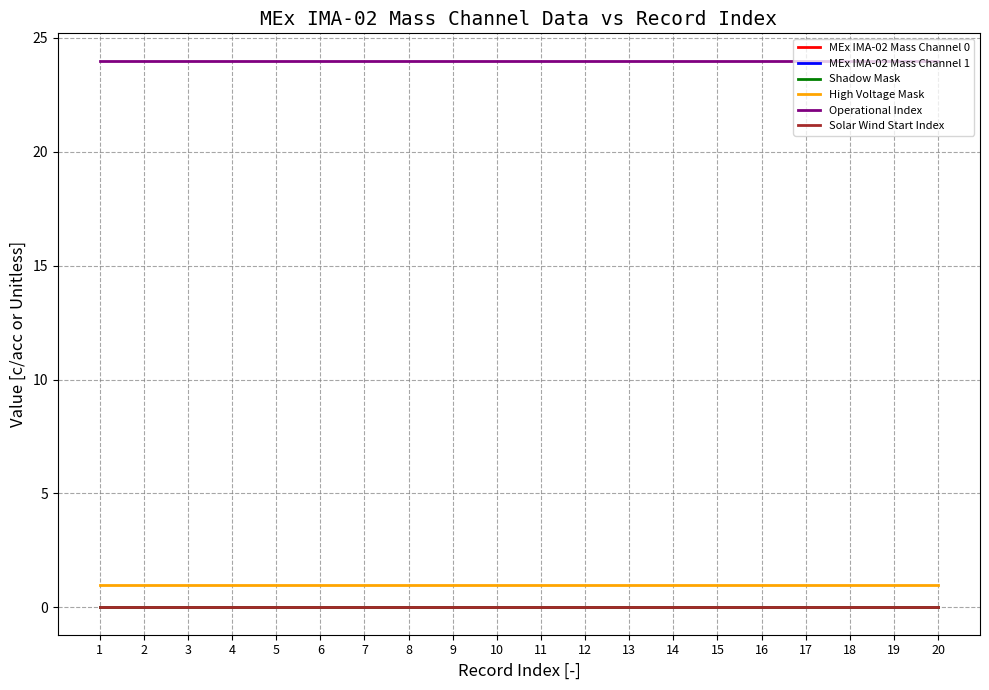

What is the average value of the High Voltage Mask series?

1